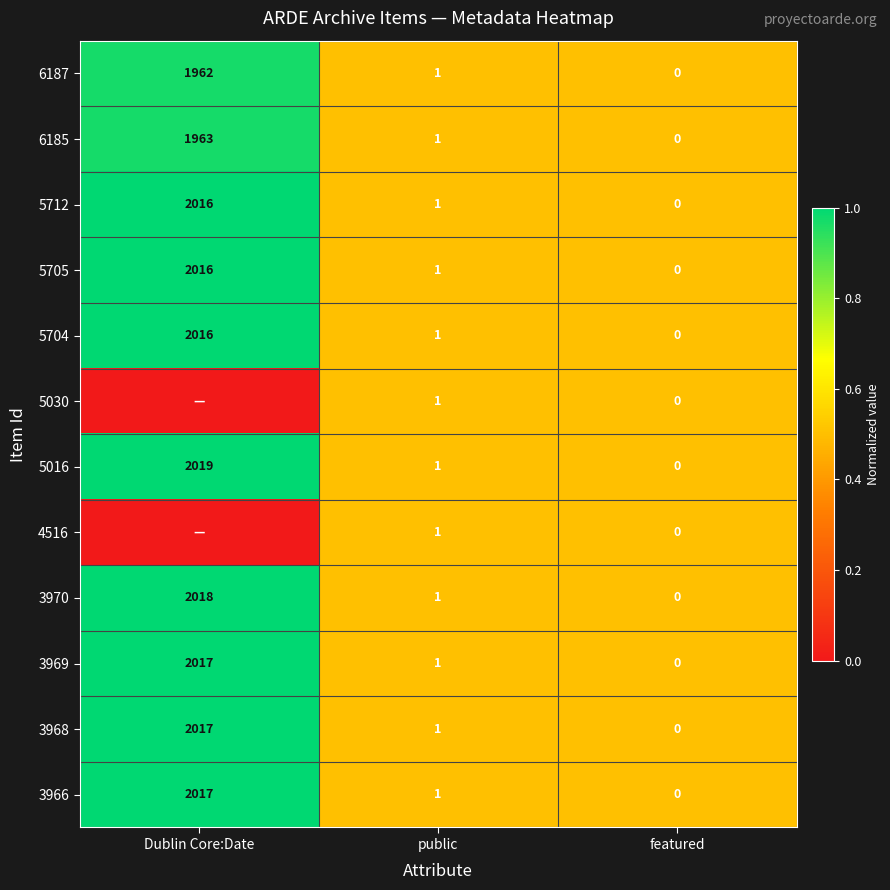

At which label does 6187 reach its minimum?

featured